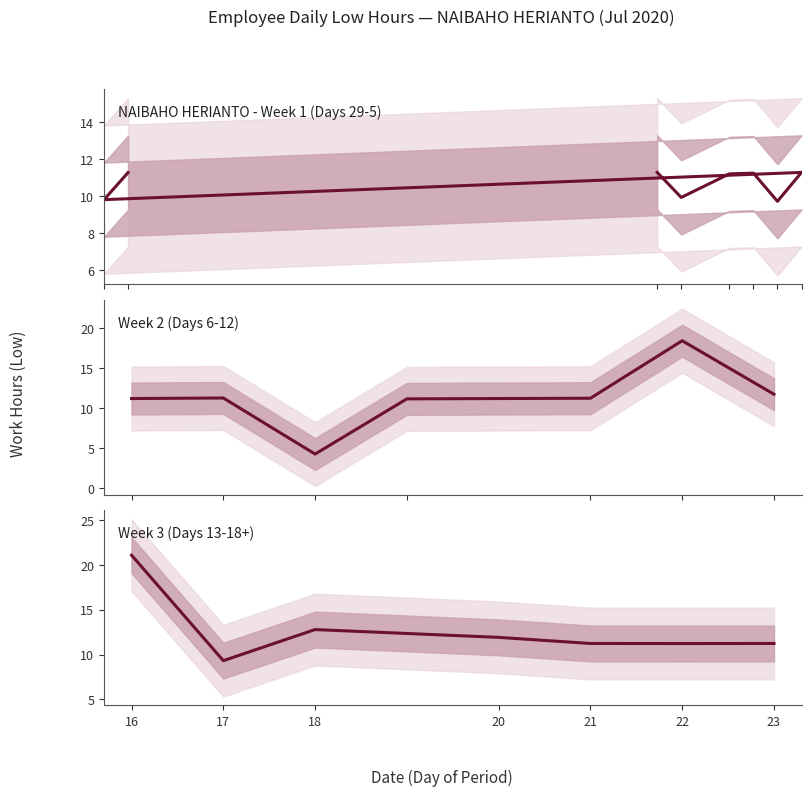

What is the difference between the second highest and second lowest values?

1.6